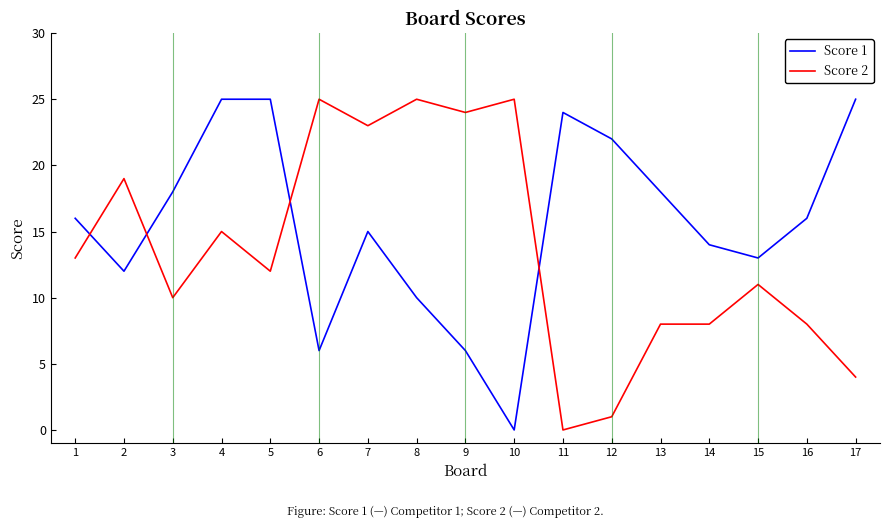

Is it true that Score 2 equals 31 at 7?

False